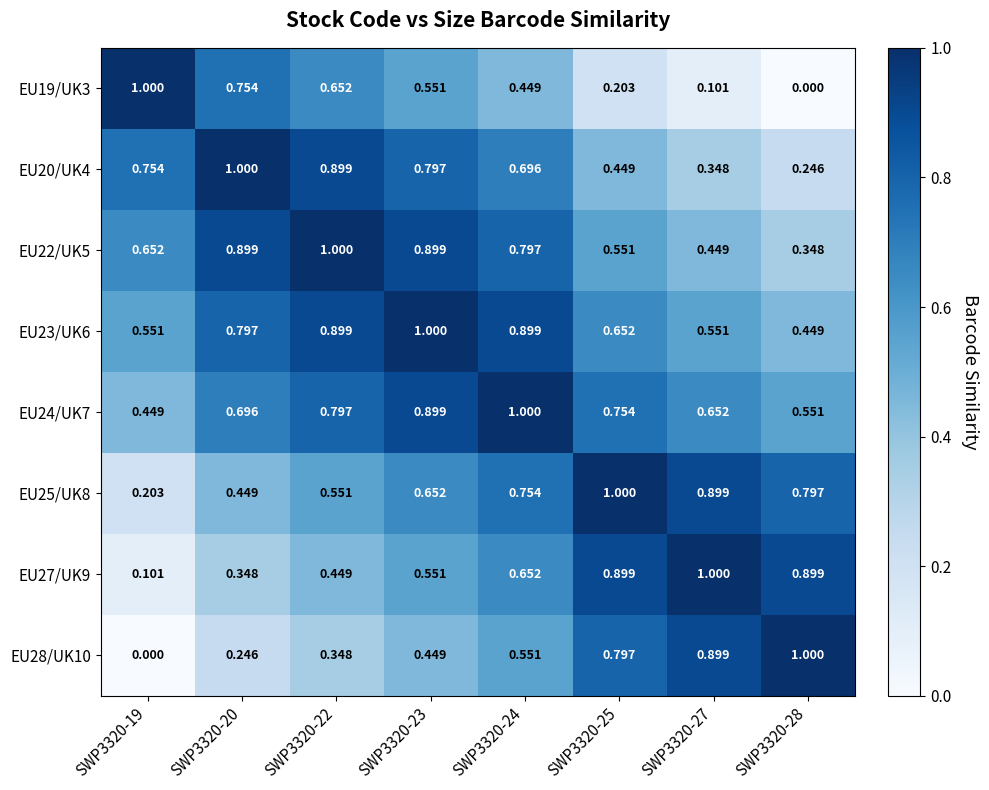

Is the value of EU24/UK7 at SWP3320-23 greater than the value of EU27/UK9 at SWP3320-22?

Yes